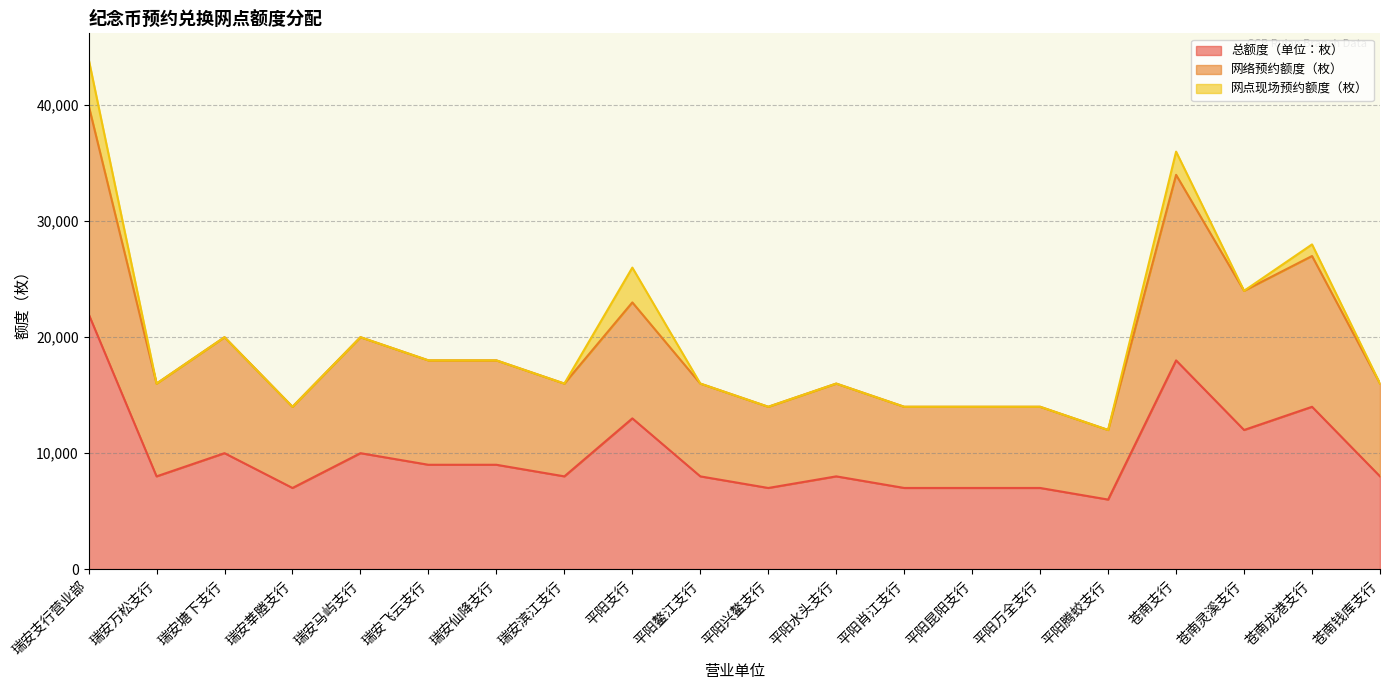

At which label does 总额度（单位：枚） reach its minimum?

平阳腾蛟支行